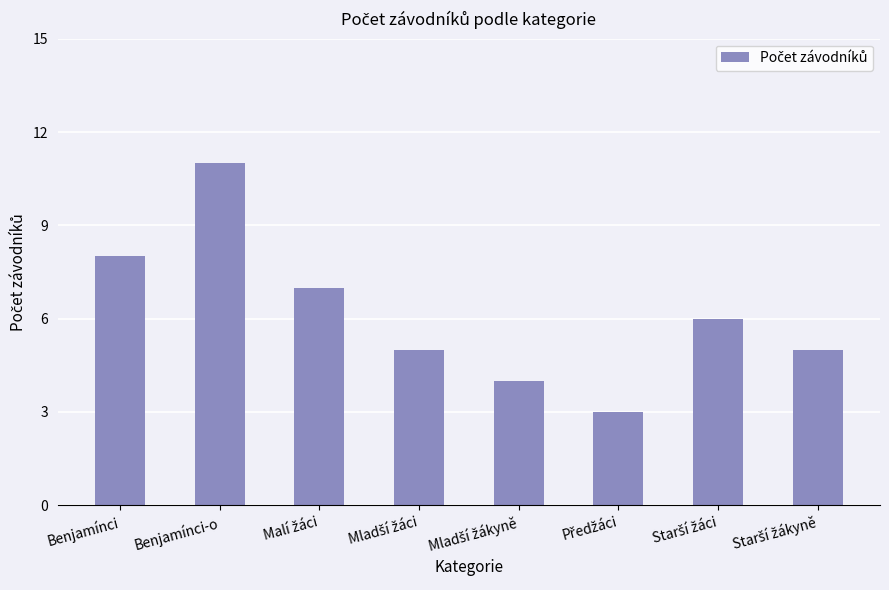

The chart shows a value of 11 at Benjamínci-o. True or false?

True